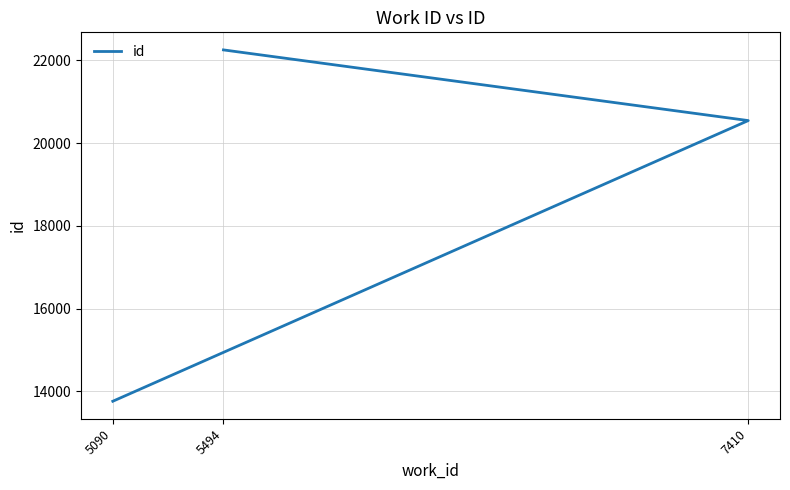

Does the chart display data point markers on the line(s)?

No